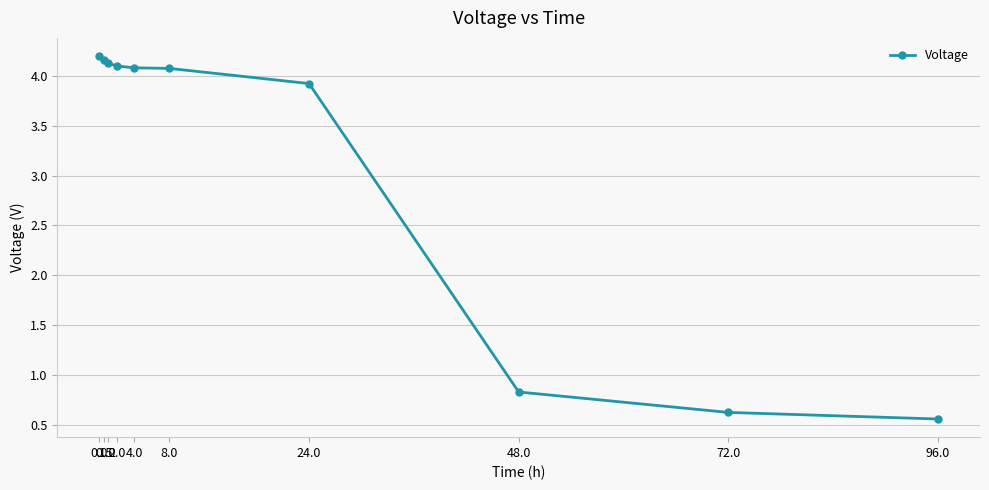

What is the greatest value displayed?

4.2